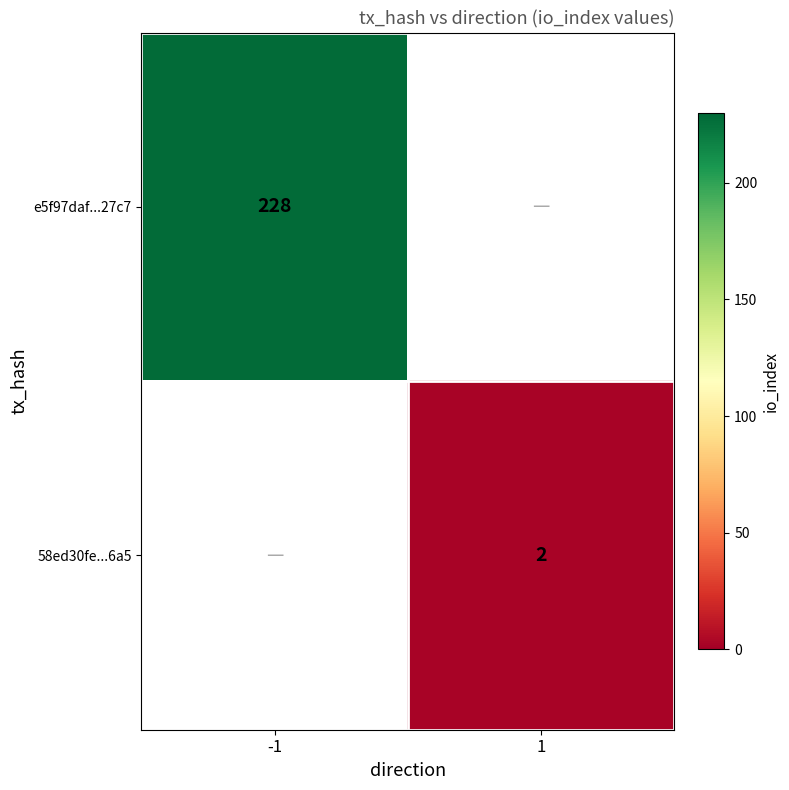

Is the value of 58ed30fe...6a5 at 1 greater than the value of e5f97daf...27c7 at -1?

No